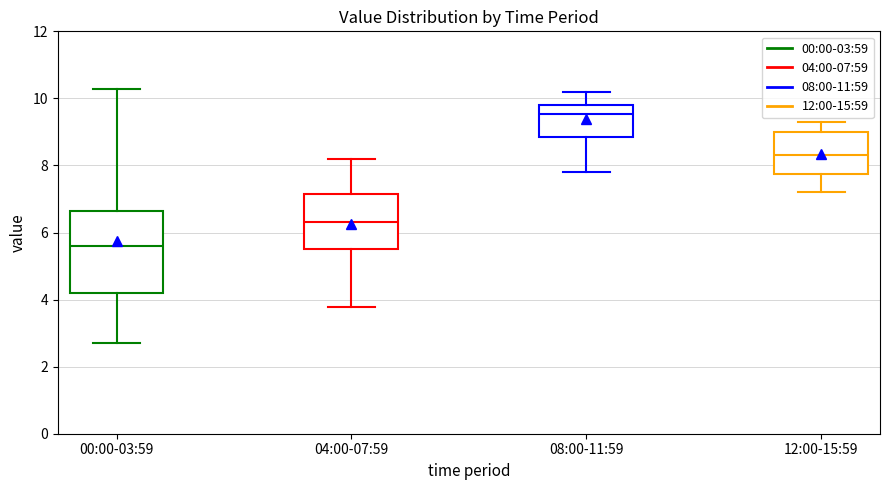

Reading left to right, read every box against the y-axis: the position of its median line, the range the box covers, and the ends of its whiskers. The values are not printed on the chart, so give them approximately, as read against the axis.

00:00-03:59: median 5.6, box 4.2 to 6.6, whiskers 2.8 to 10.2
04:00-07:59: median 6.4, box 5.6 to 7.2, whiskers 3.8 to 8.2
08:00-11:59: median 9.6, box 8.8 to 9.8, whiskers 7.8 to 10.2
12:00-15:59: median 8.4, box 7.8 to 9.0, whiskers 7.2 to 9.4